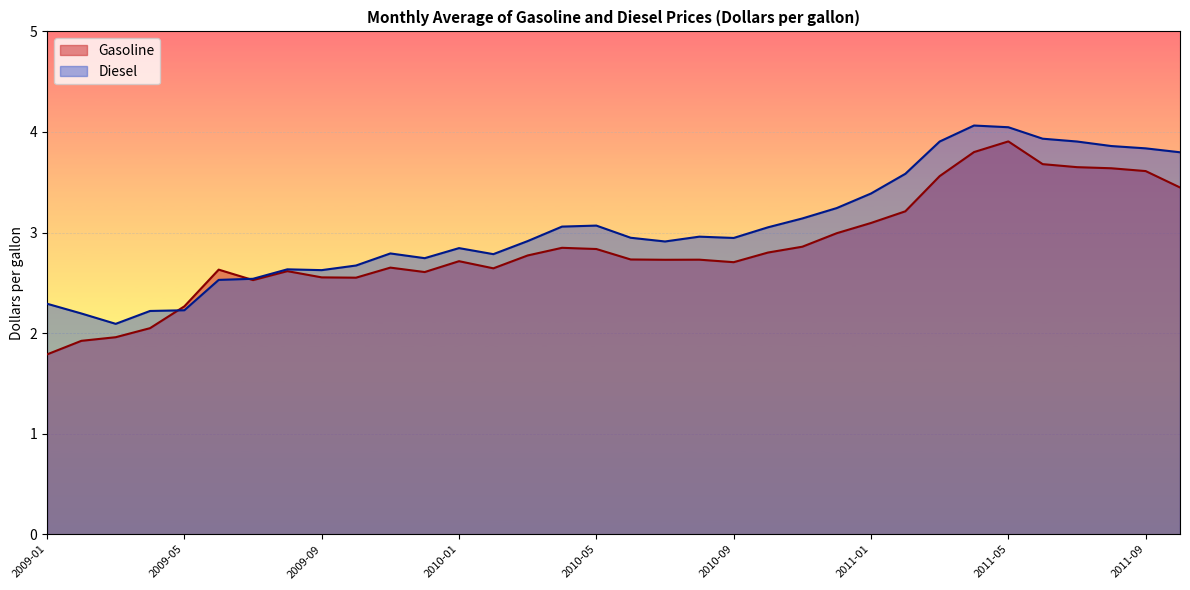

The value of Gasoline at 2011-02 is 5.5. True or false?

False